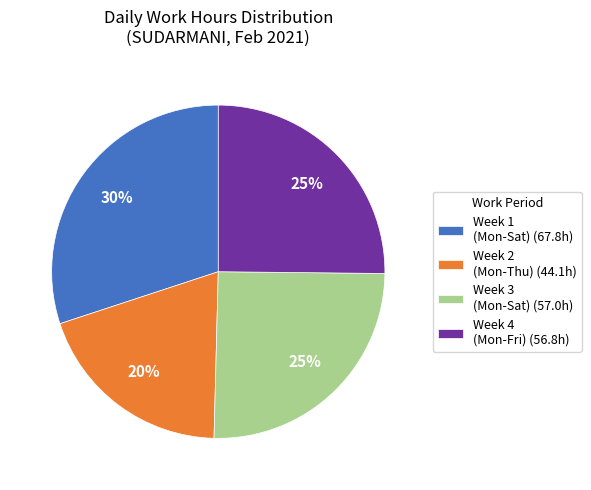

Which slice is the smallest?

Week 2 (Mon-Thu) (44.1h)